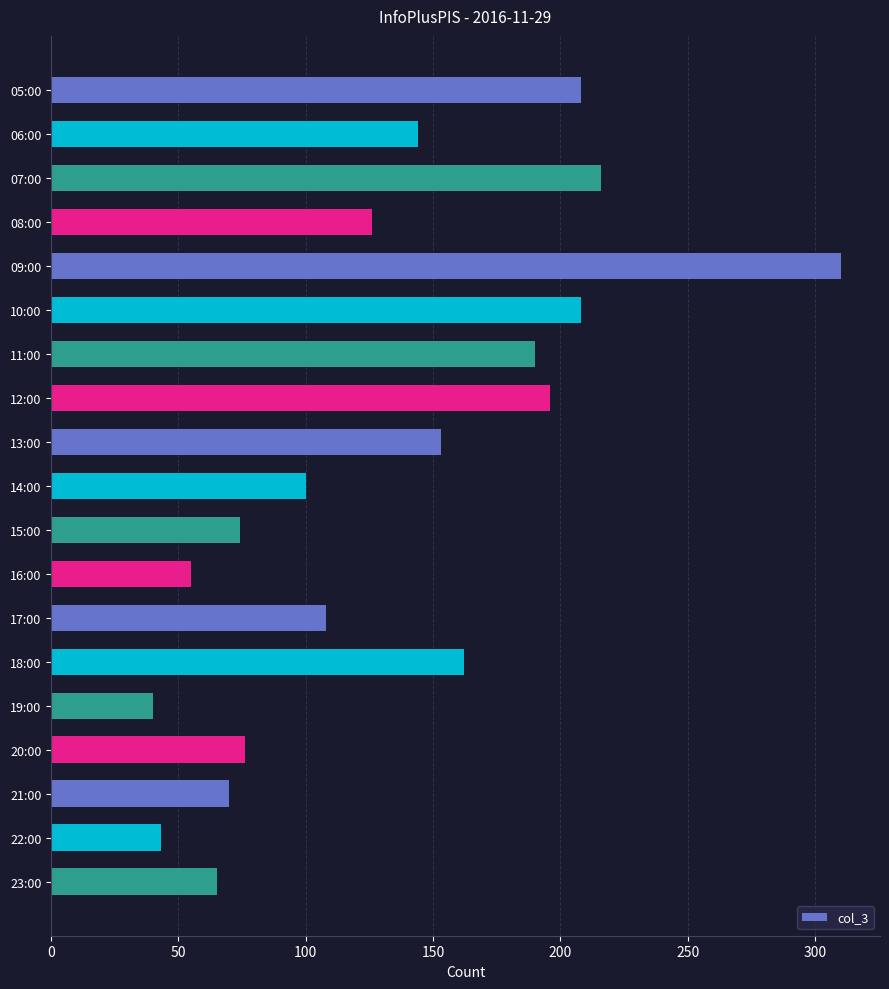

True or false: the data shows 30 at 15:00.

False